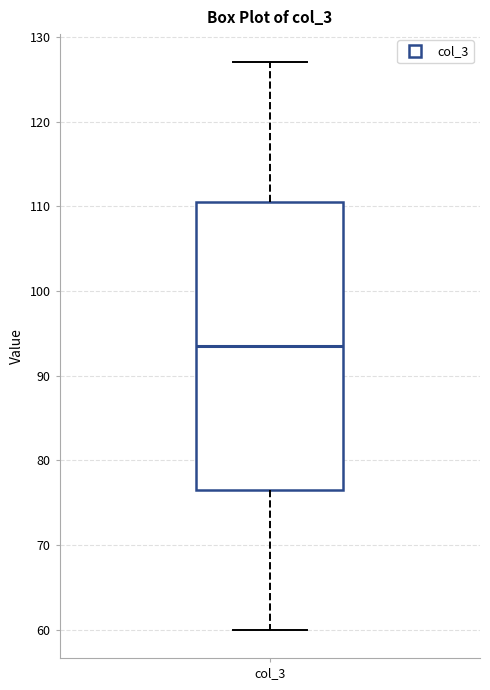

Read this box plot against the y-axis: the position of the median line, the range covered by the box, and the ends of both whiskers. The values are not printed on the chart, so give them approximately, as read against the axis.

median 94, box 77 to 111, whiskers 60 to 127